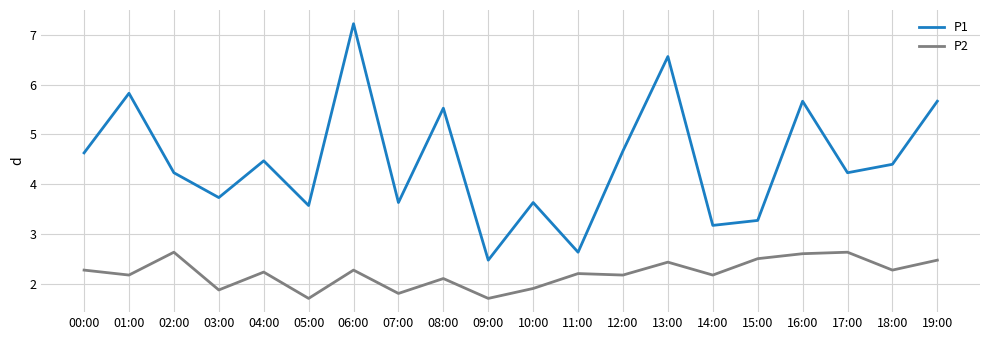

Reading left to right, extract all data points from this chart.

P1: 00:00=4.6	01:00=5.8	02:00=4.2	03:00=3.7	04:00=4.5	05:00=3.6	06:00=7.2	07:00=3.6	08:00=5.5	09:00=2.5	10:00=3.6	11:00=2.6	12:00=4.7	13:00=6.6	14:00=3.2	15:00=3.3	16:00=5.7	17:00=4.2	18:00=4.4	19:00=5.7
P2: 00:00=2.3	01:00=2.2	02:00=2.6	03:00=1.9	04:00=2.2	05:00=1.7	06:00=2.3	07:00=1.8	08:00=2.1	09:00=1.7	10:00=1.9	11:00=2.2	12:00=2.2	13:00=2.4	14:00=2.2	15:00=2.5	16:00=2.6	17:00=2.6	18:00=2.3	19:00=2.5